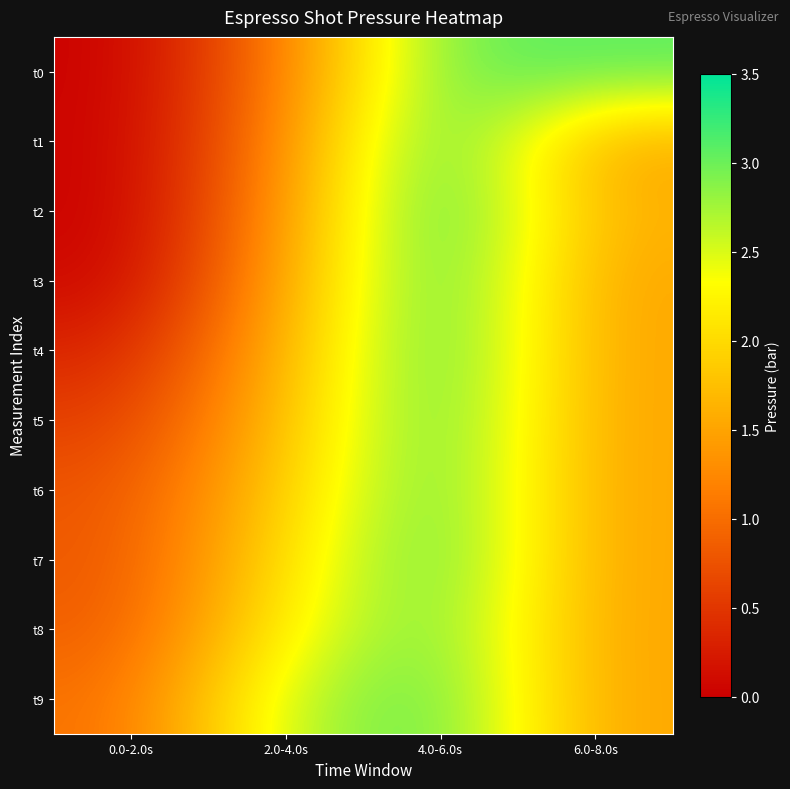

Reading left to right, what are all the values shown in this chart?

t0: 0.0-2.0s=0.0	2.0-4.0s=1.1	4.0-6.0s=3.0	6.0-8.0s=3.1
t1: 0.0-2.0s=0.0	2.0-4.0s=1.2	4.0-6.0s=3.3	6.0-8.0s=1.5
t2: 0.0-2.0s=0.0	2.0-4.0s=1.4	4.0-6.0s=3.4	6.0-8.0s=1.6
t3: 0.0-2.0s=0.1	2.0-4.0s=1.5	4.0-6.0s=3.3	6.0-8.0s=1.5
t4: 0.0-2.0s=0.3	2.0-4.0s=1.6	4.0-6.0s=3.3	6.0-8.0s=1.5
t5: 0.0-2.0s=0.6	2.0-4.0s=1.8	4.0-6.0s=3.2	6.0-8.0s=1.5
t6: 0.0-2.0s=0.8	2.0-4.0s=1.9	4.0-6.0s=3.2	6.0-8.0s=1.5
t7: 0.0-2.0s=0.8	2.0-4.0s=2.1	4.0-6.0s=3.2	6.0-8.0s=1.5
t8: 0.0-2.0s=0.8	2.0-4.0s=2.3	4.0-6.0s=3.1	6.0-8.0s=1.5
t9: 0.0-2.0s=1.0	2.0-4.0s=2.6	4.0-6.0s=3.1	6.0-8.0s=1.5